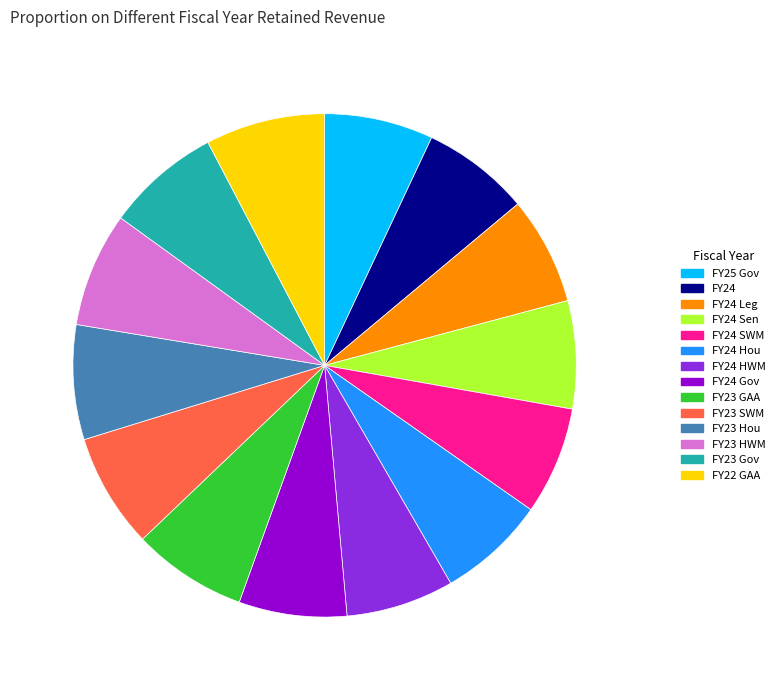

How many segments does this pie chart have?

14